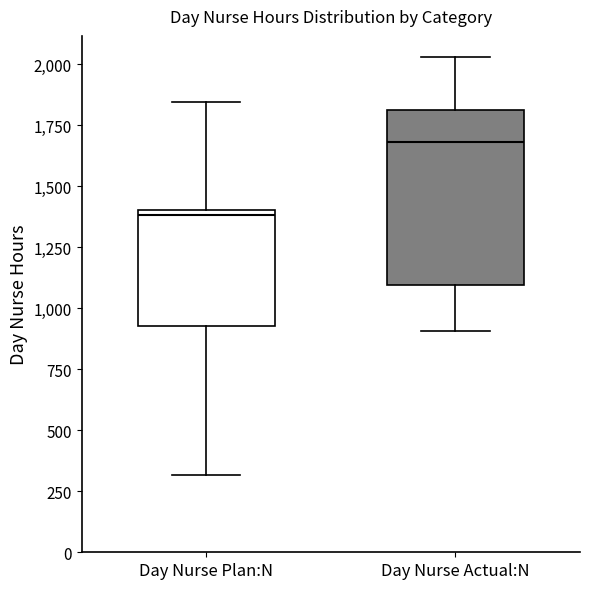

Reading left to right, transcribe this box plot: for each box, give where its median line is, the range the box spans, and where its two whiskers end, as read against the y-axis. The values are not printed on the chart, so give them approximately, as read against the axis.

Day Nurse Plan:N: median 1400 (just below the box's upper edge), box 950 to 1400, whiskers 300 to 1850
Day Nurse Actual:N: median 1700, box 1100 to 1800, whiskers 900 to 2050